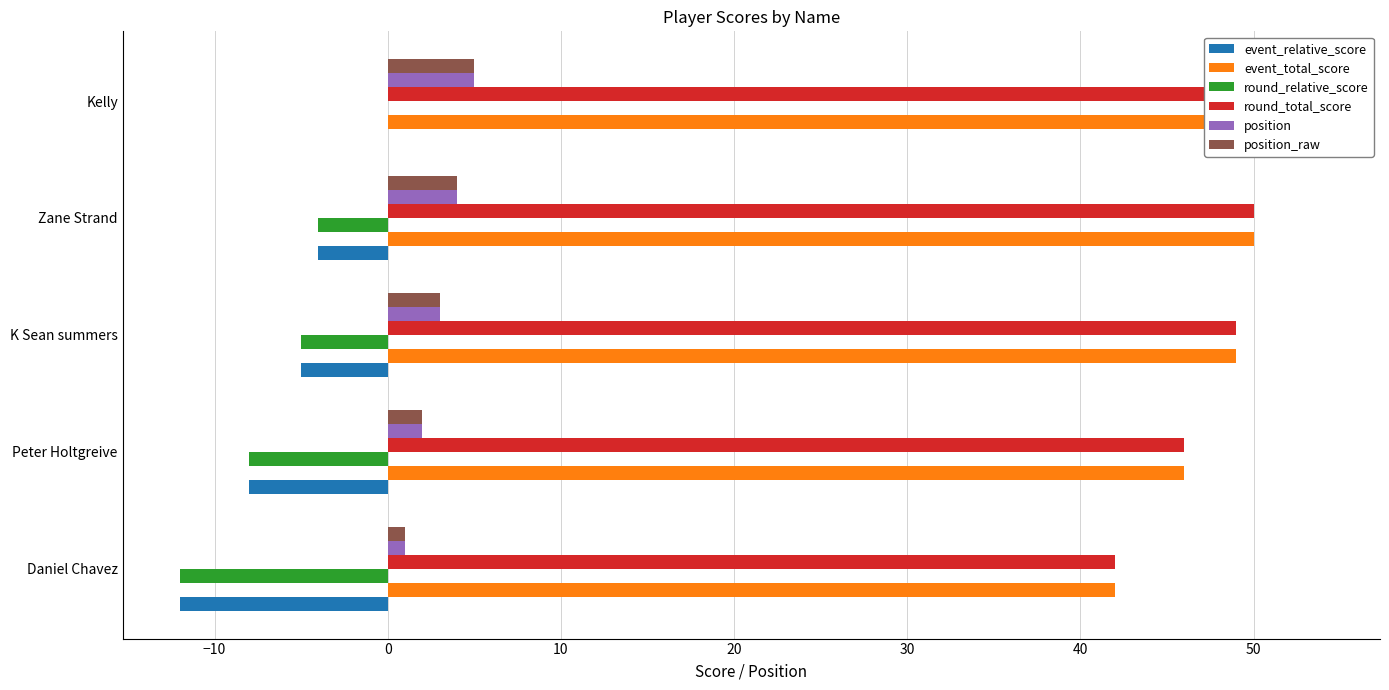

What is the difference between the maximum and minimum values in the position series?

4